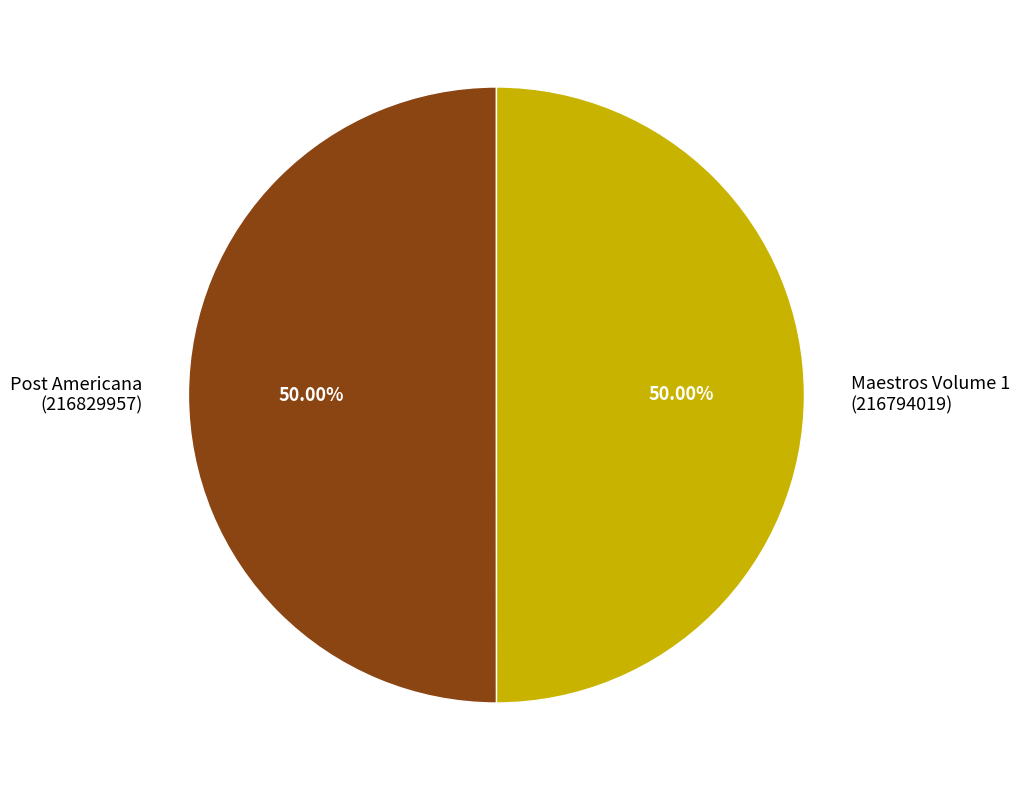

Approximately how many times larger is the value at Post Americana (216829957) compared to Maestros Volume 1 (216794019)?

1.0